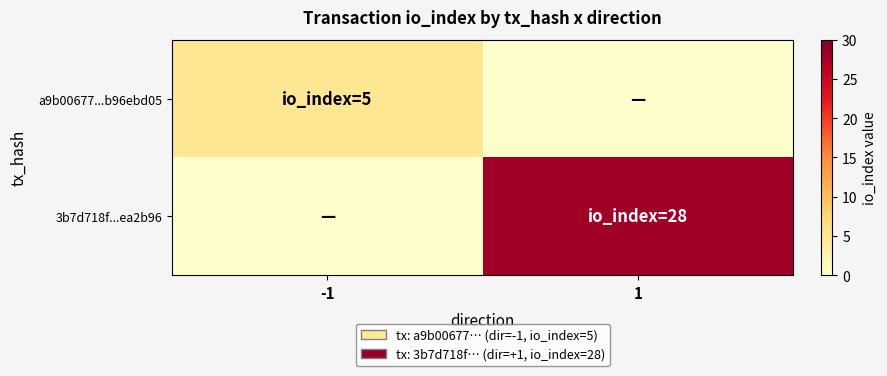

Which series has the largest total across all categories?

3b7d718f...ea2b96